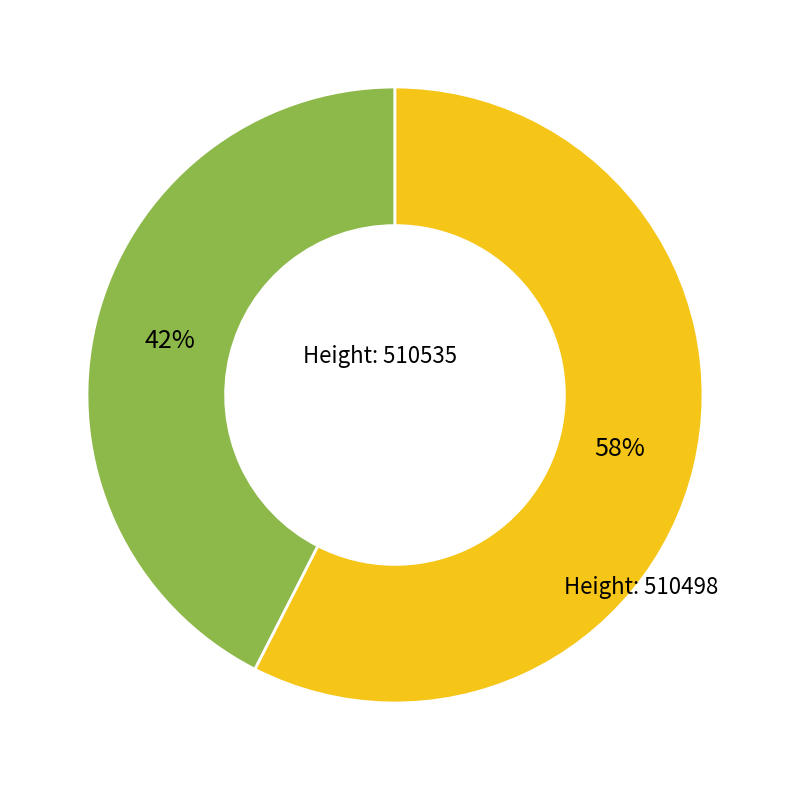

Is there a majority slice in this chart?

Yes